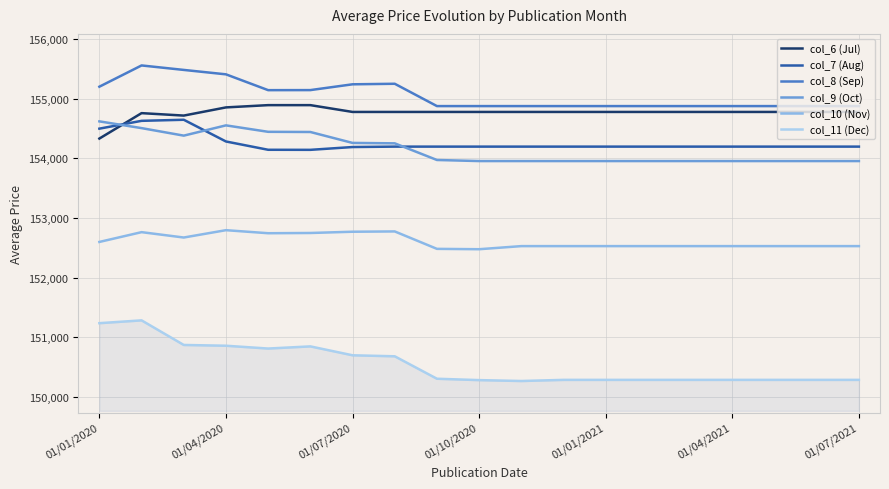

Which series has the widest spread of values?

col_11 (Dec)